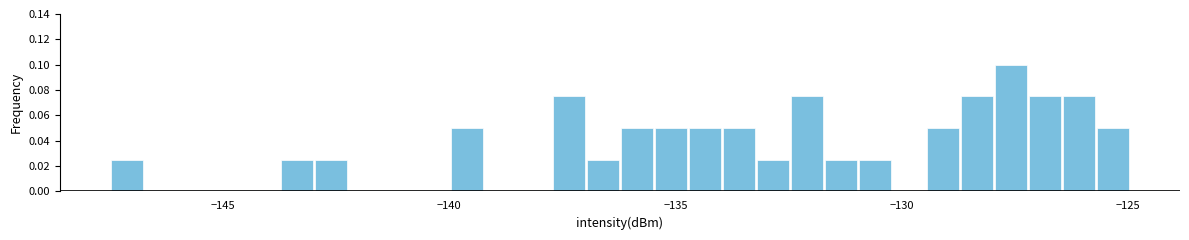

Read against the x-axis, roughly where is the centre of the tallest bar?

-127.5